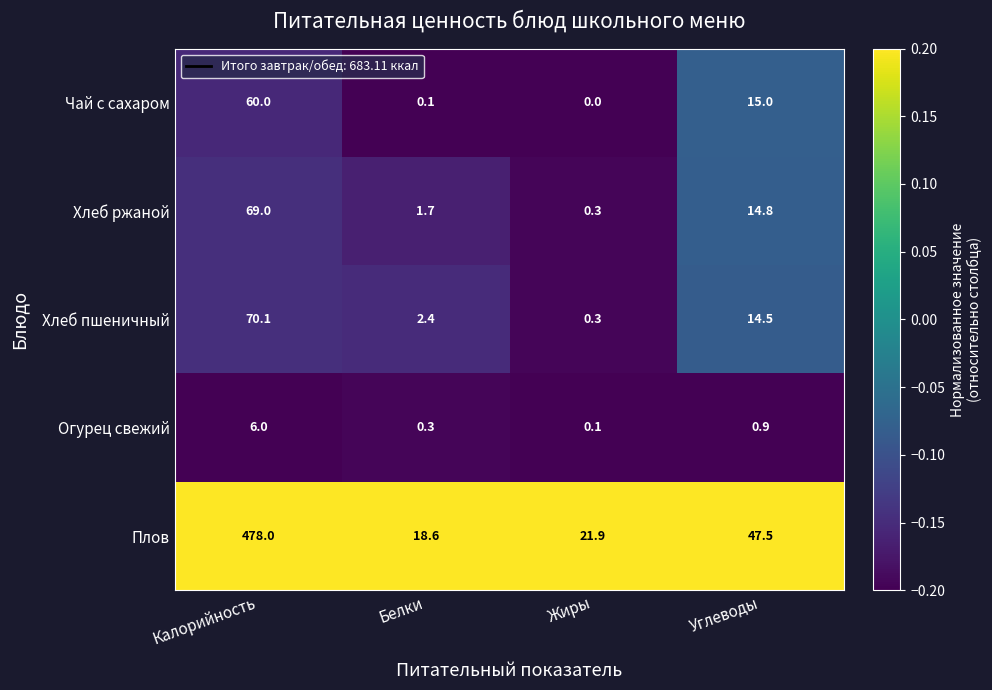

What is the greatest value displayed?

478.0